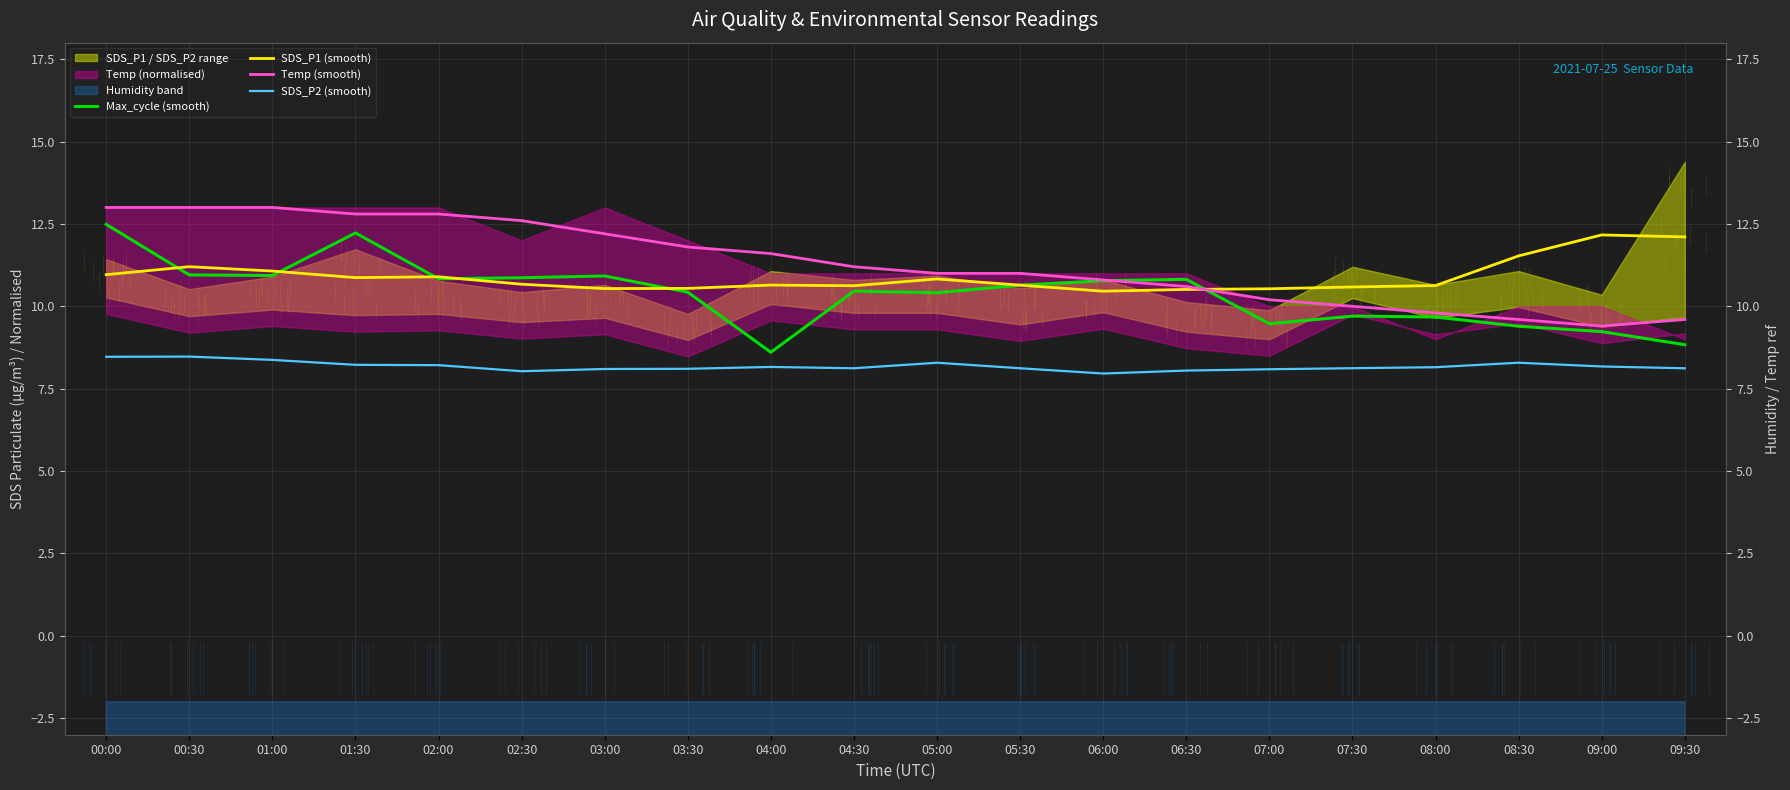

At 04:30, list the series in order from largest to smallest.

Temp (smooth), SDS_P1 (smooth), Max_cycle (smooth), SDS_P2 (smooth)